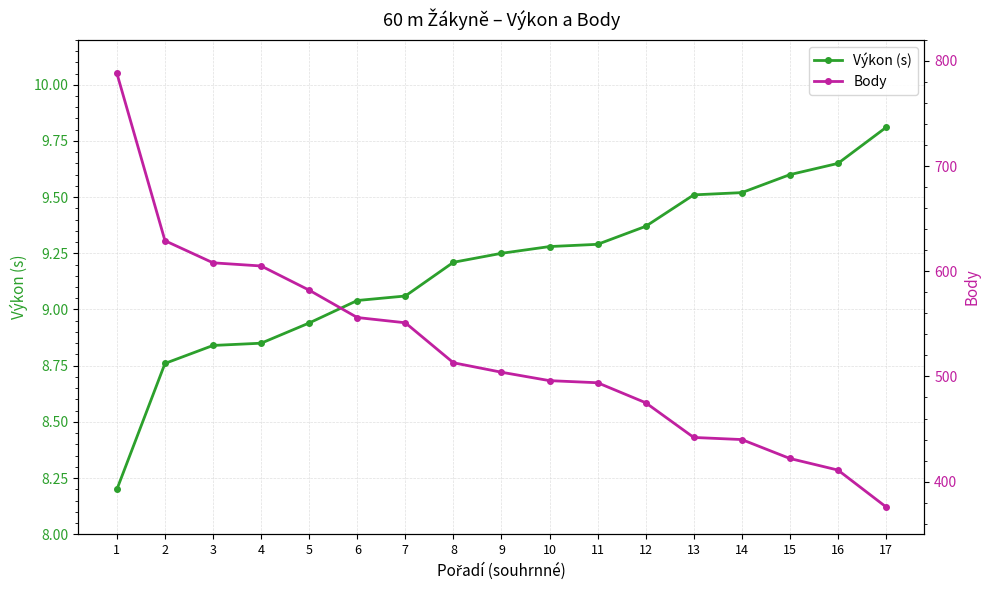

The value of Výkon (s) at 12 is 15.0. True or false?

False